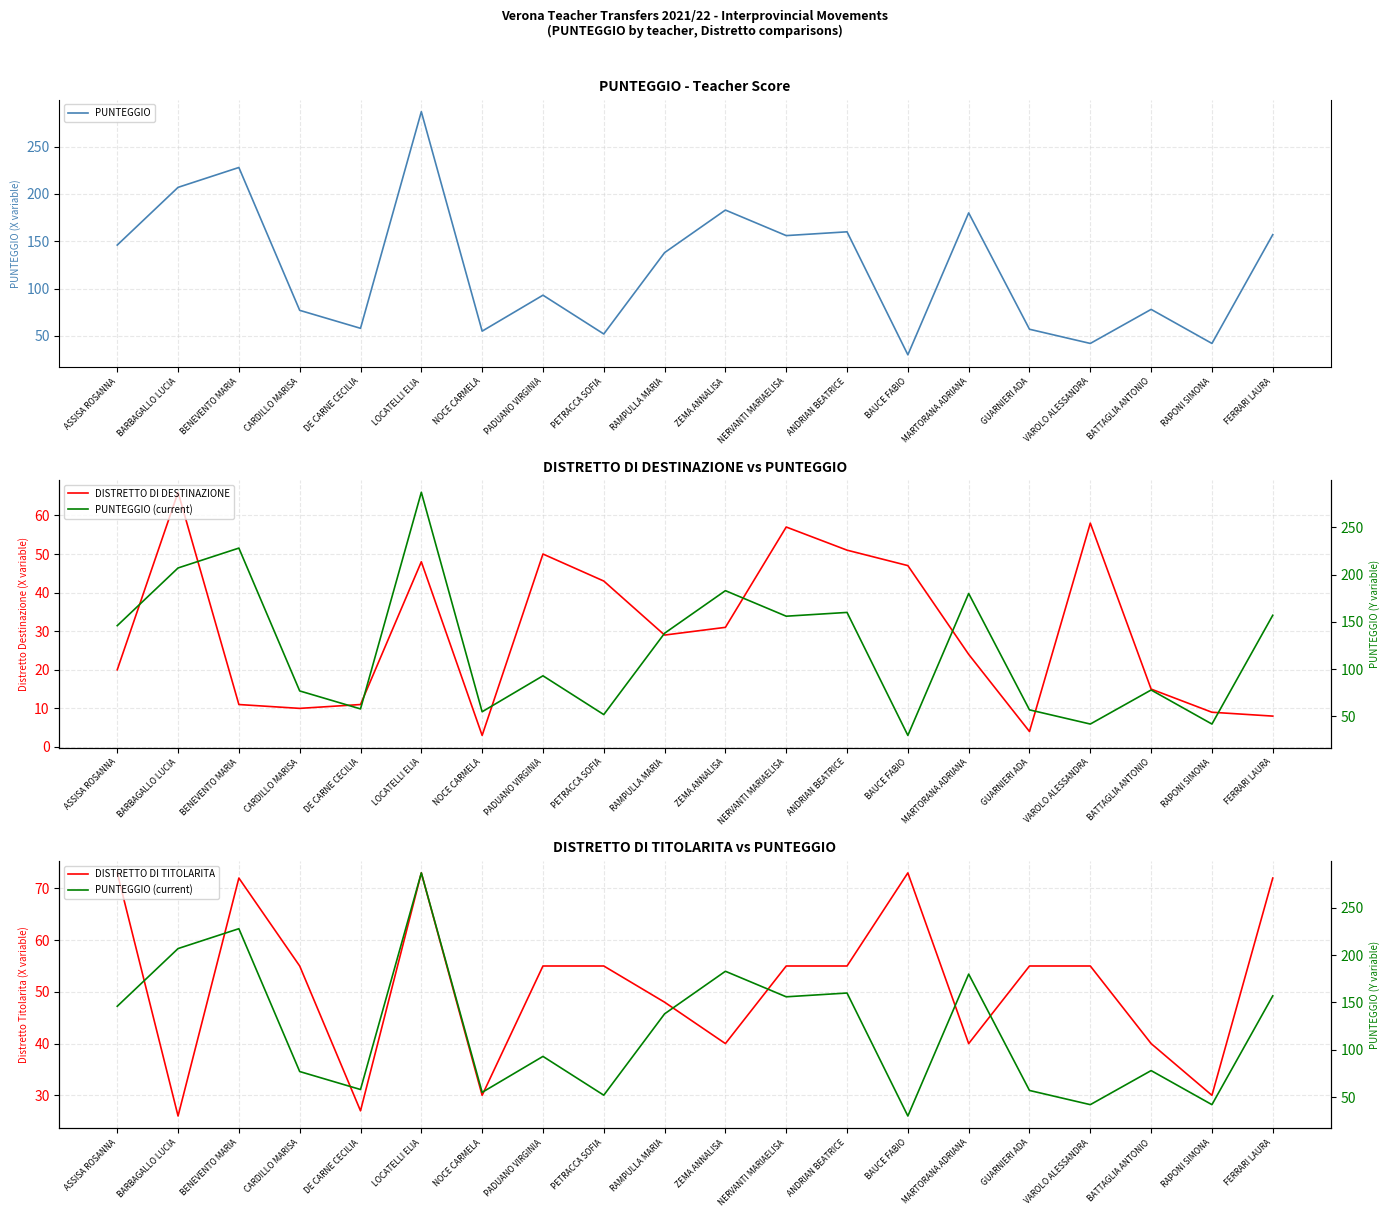

Where is DISTRETTO DI TITOLARITA nearest to the value 49?

RAMPULLA MARIA